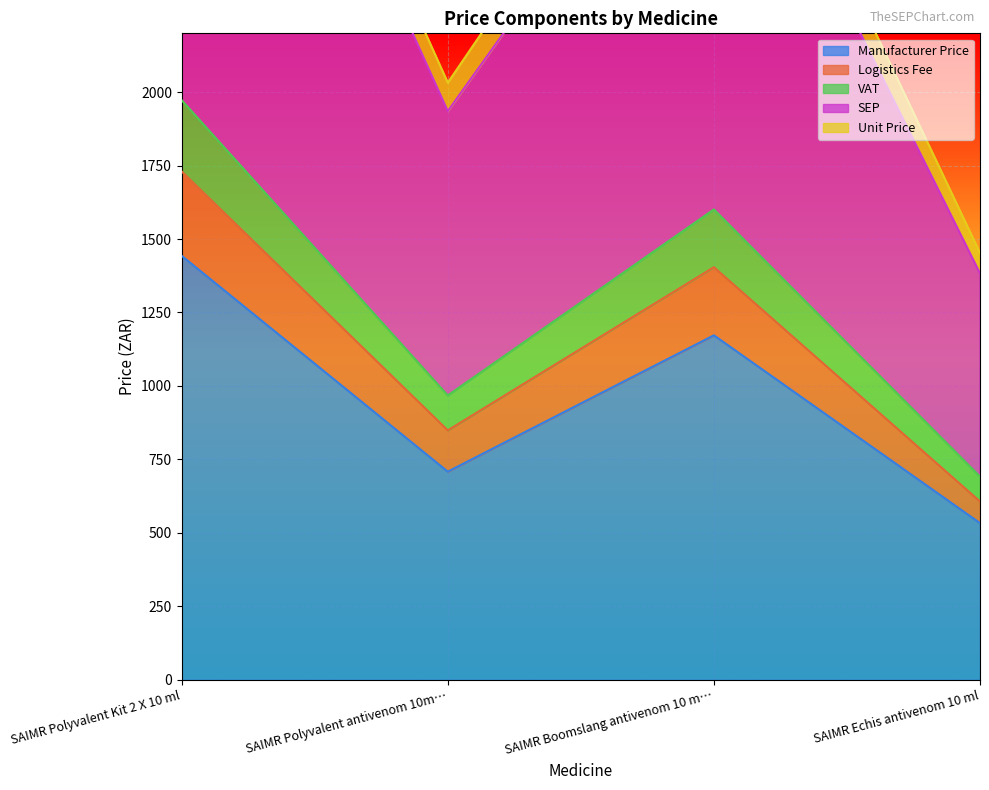

In VAT, how many points are lower than both neighbors (excluding endpoints)?

1